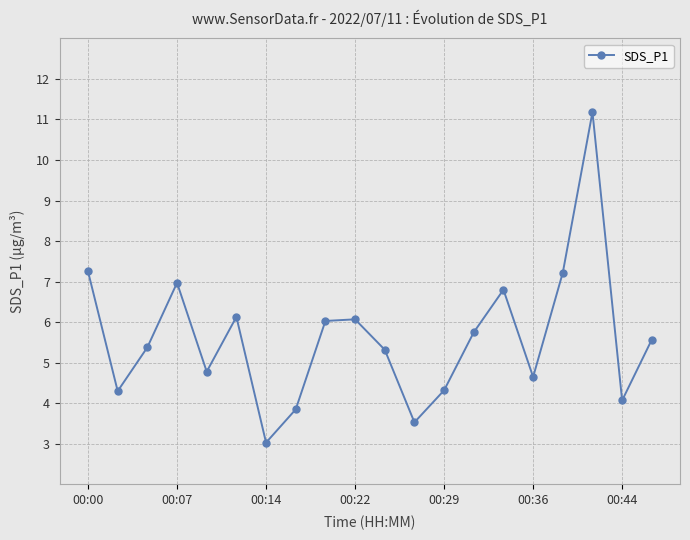

How many interior local peaks (higher than both neighbors) does the data have?

5